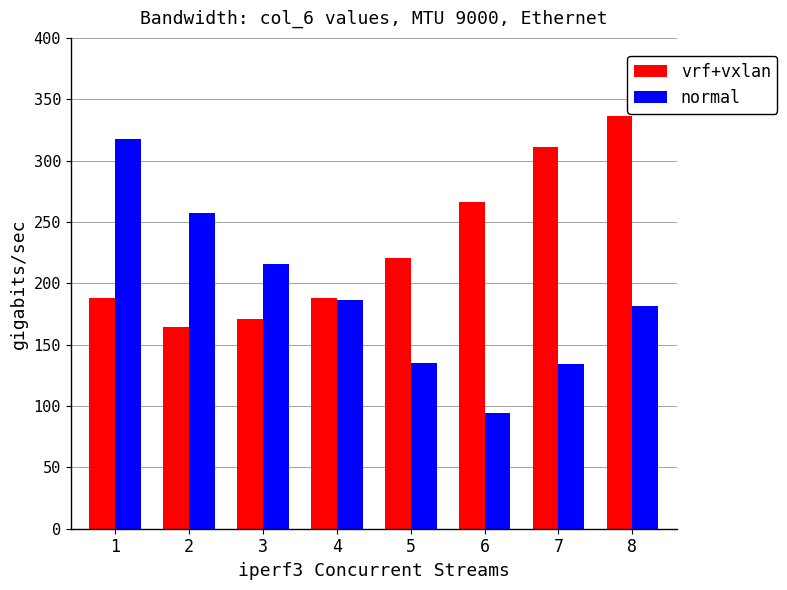

Which series has the largest range (max minus min)?

normal